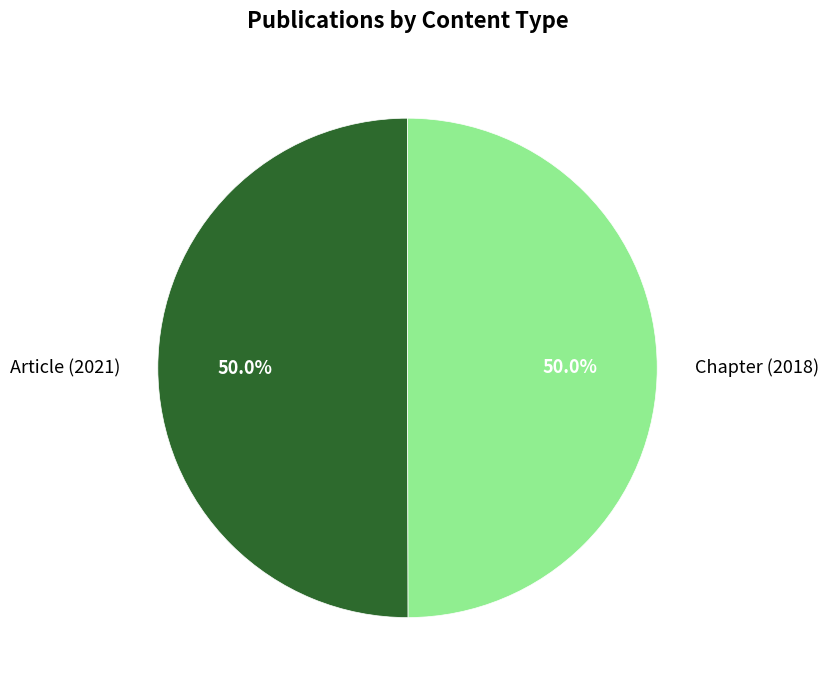

True or false: Article (2021) accounts for 50% of the total.

True